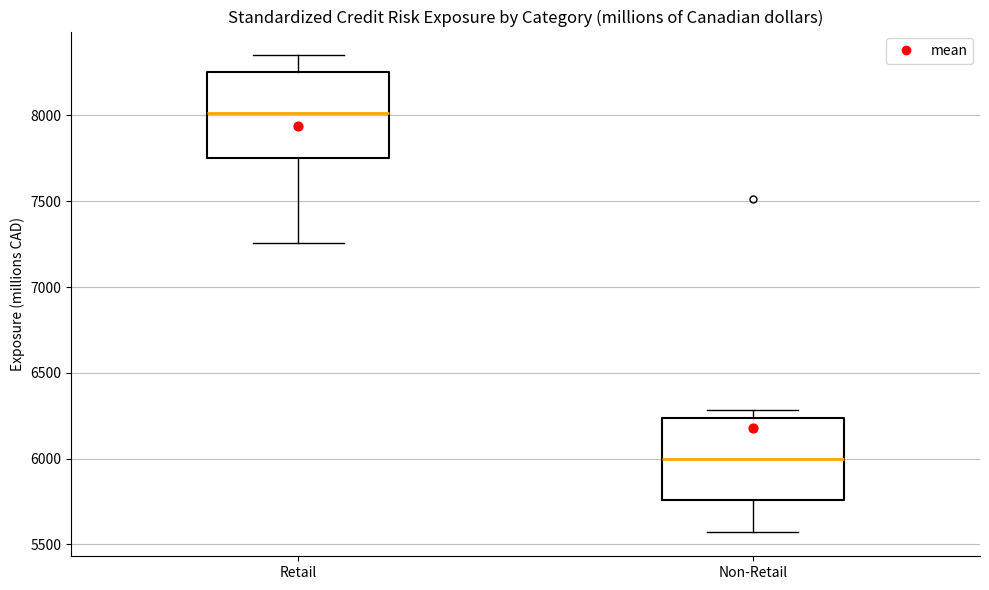

Reading left to right, transcribe this box plot: for each box, give where its median line is, the range the box spans, and where its two whiskers end, as read against the y-axis. The values are not printed on the chart, so give them approximately, as read against the axis.

Retail: median 8000, box 7750 to 8250, whiskers 7250 to 8350
Non-Retail: median 6000, box 5750 to 6250, whiskers 5550 to 6300